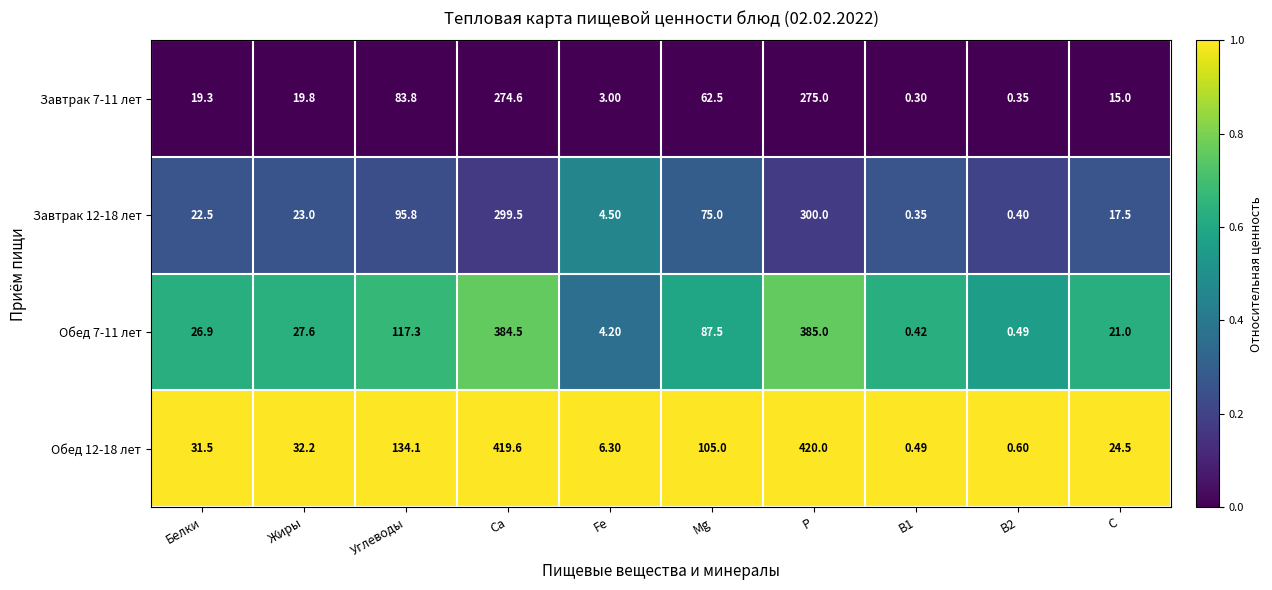

Which label corresponds to the smallest value in the chart?

B1